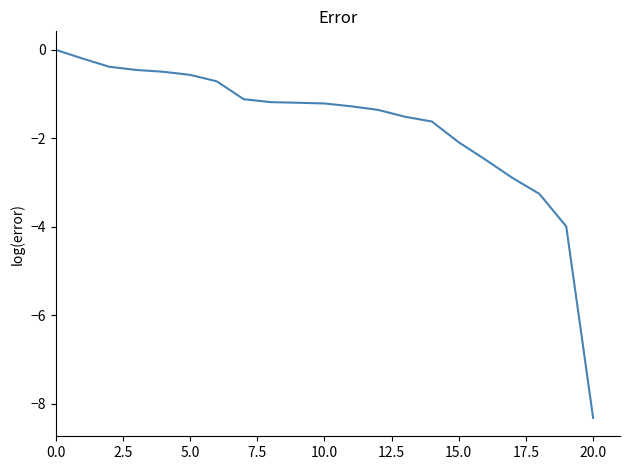

Reading left to right, list all the values displayed in this chart.

0.0	-0.2	-0.4	-0.5	-0.5	-0.6	-0.7	-1.1	-1.2	-1.2	-1.2	-1.3	-1.4	-1.5	-1.6	-2.1	-2.5	-2.9	-3.3	-4.0	-8.3